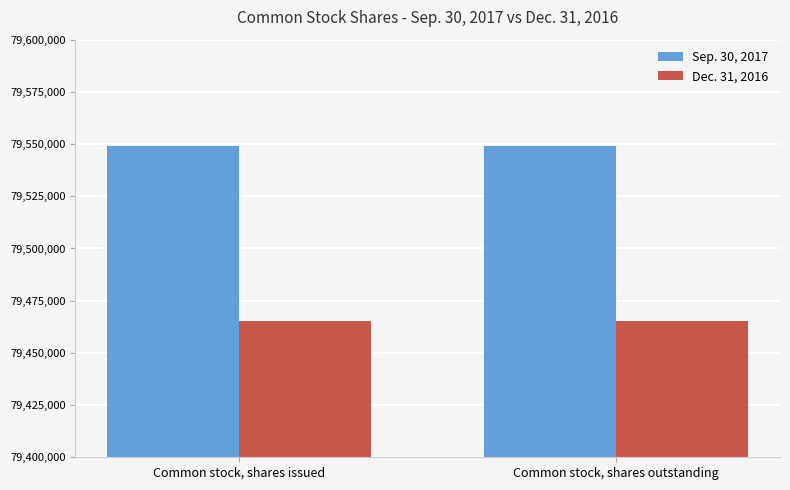

What is the difference between the highest and lowest values at Common stock, shares issued?

83720